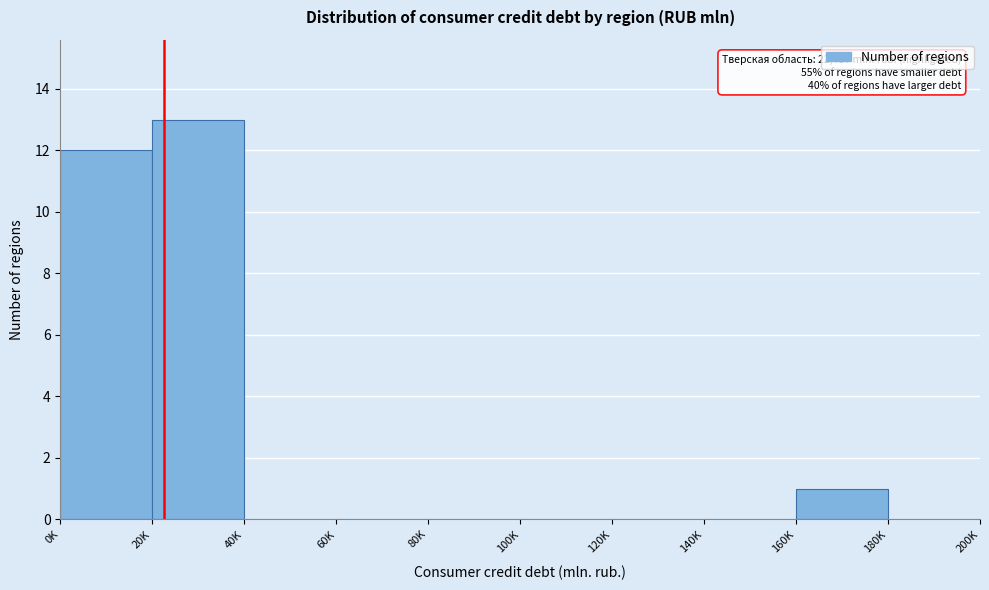

Reading left to right, extract all data points from this chart.

0K=12	20K=13	40K=0	60K=0	80K=0	100K=0	120K=0	140K=0	160K=1	180K=0